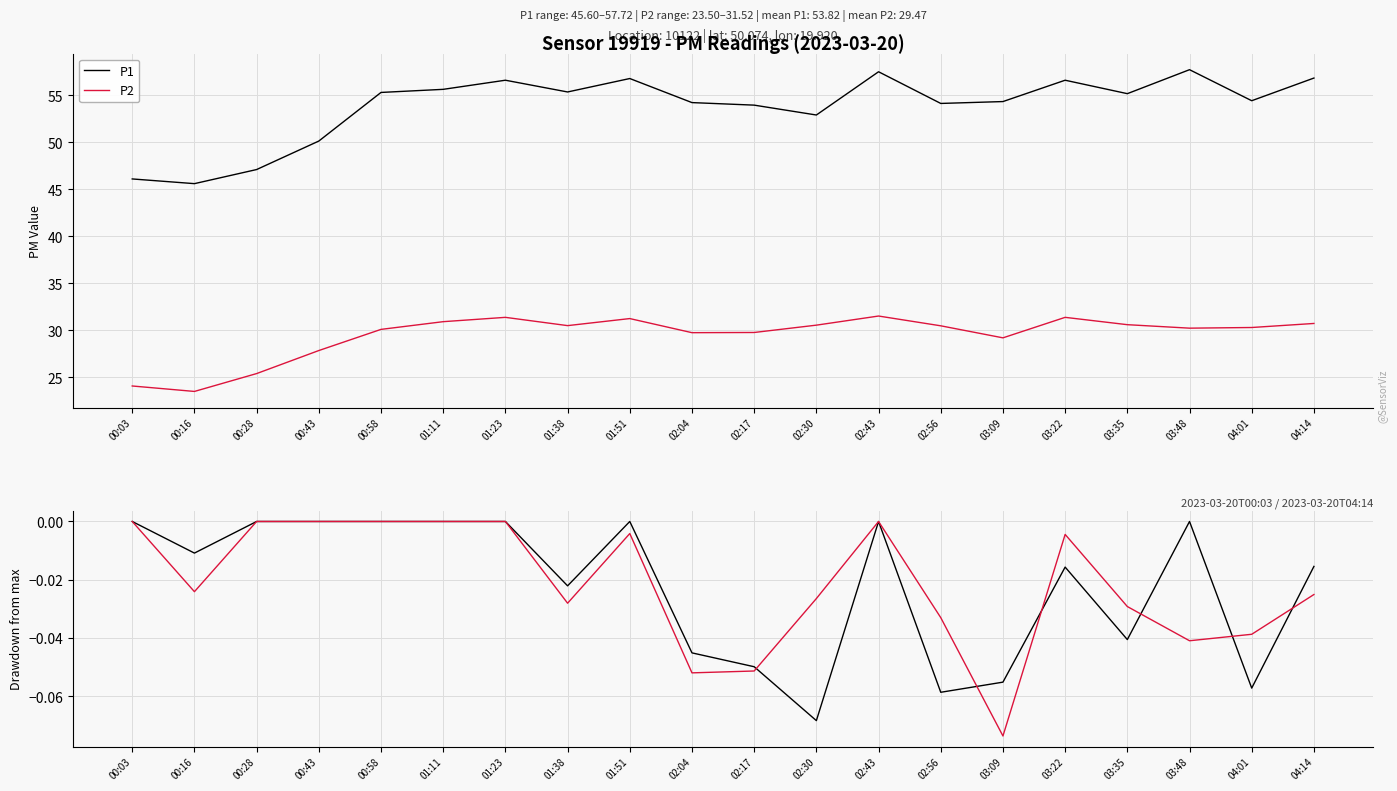

How many times do P2 and P1 cross each other?

6